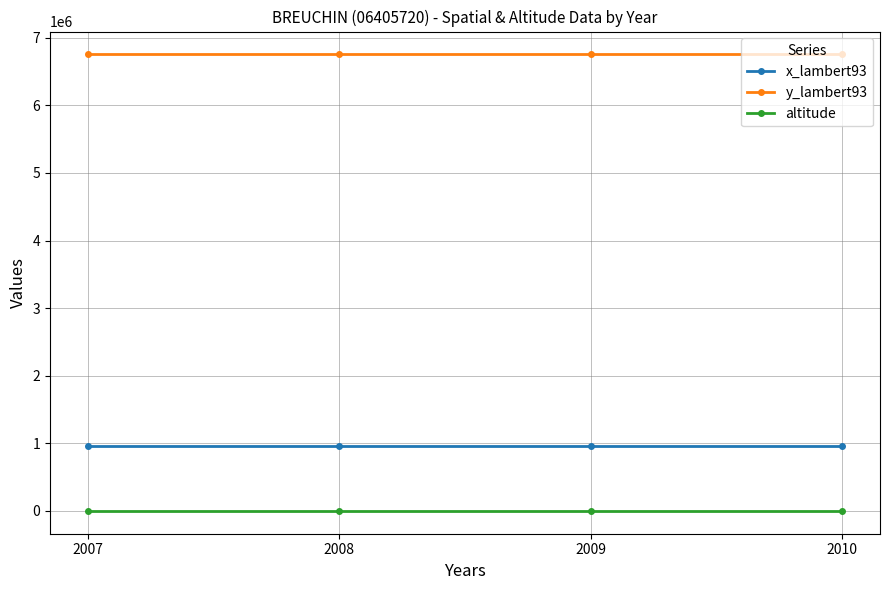

What is the maximum value shown in the chart?

6753998